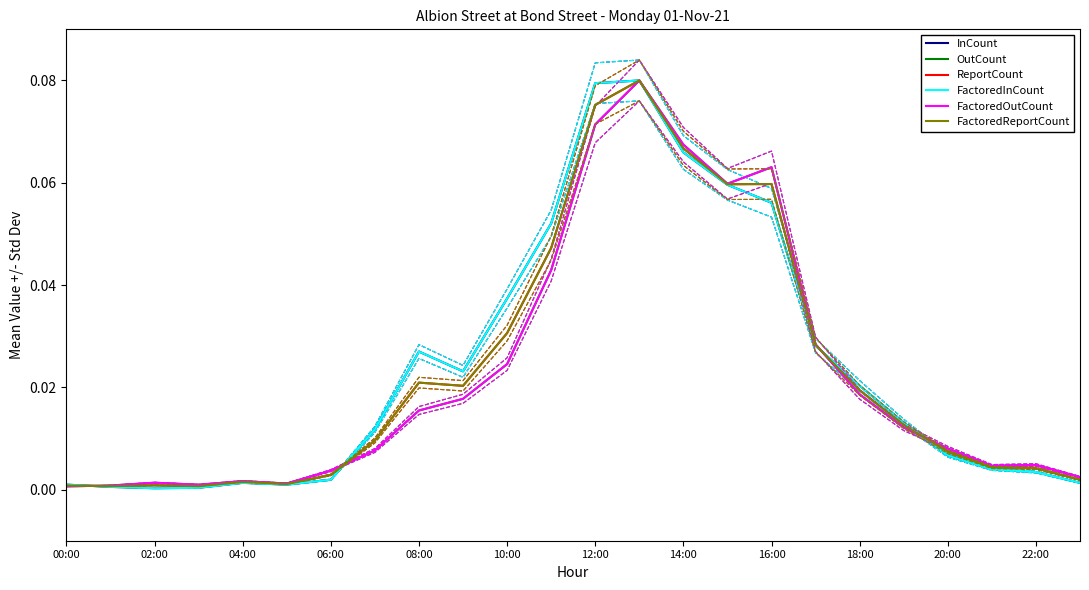

Is it true that FactoredOutCount equals 0.0 at 18:00?

True